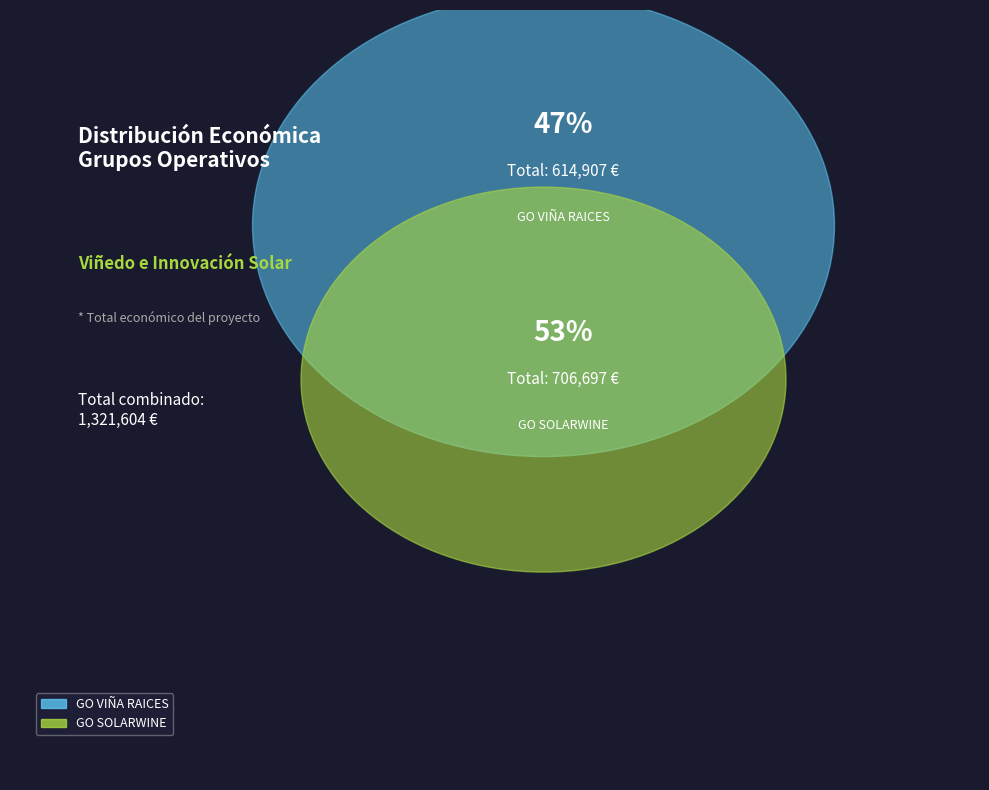

To the nearest percent, what percentage of the pie is GO VIÑA RAICES?

47%